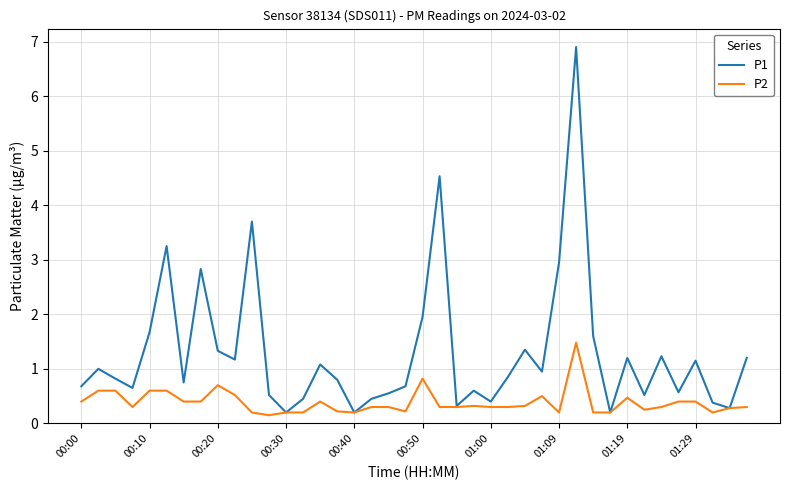

Does the chart display data point markers on the line(s)?

No